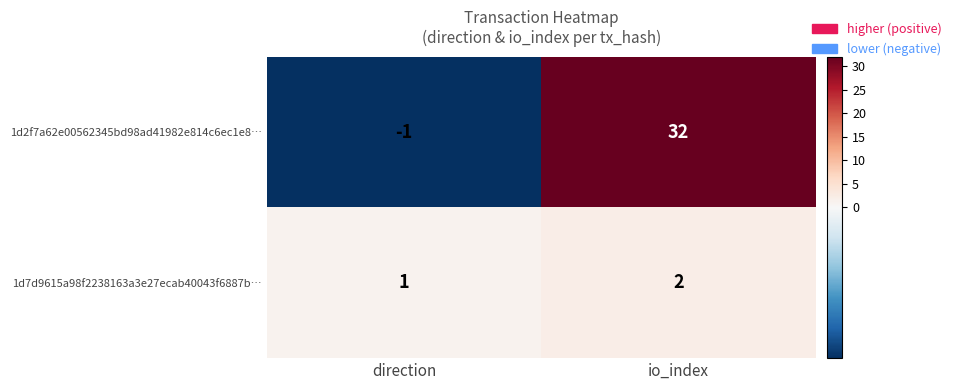

Which series has the largest total across all categories?

1d2f7a62e00562345bd98ad41982e814c6ec1e8…